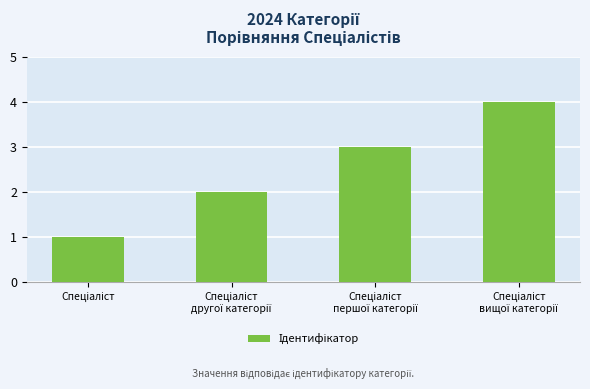

What is the difference between the maximum and minimum values?

3